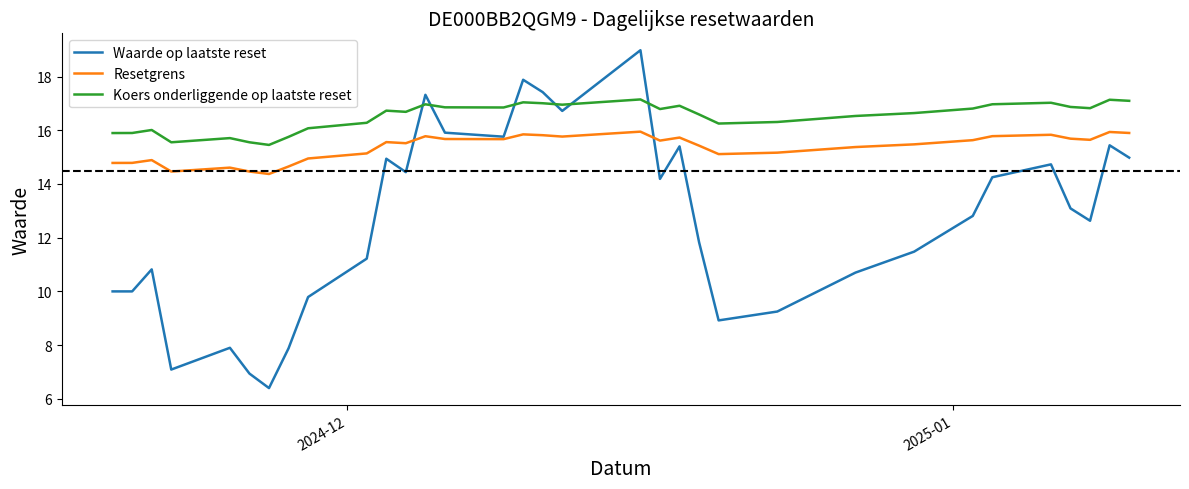

True or false: Koers onderliggende op laatste reset and Resetgrens intersect in this chart.

False